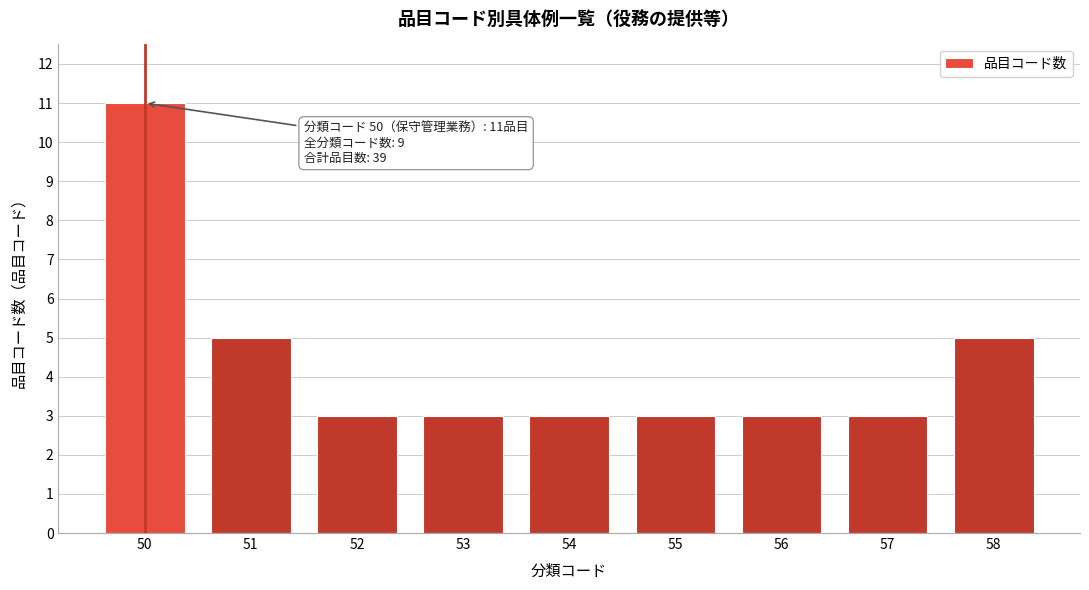

Reading left to right, transcribe all the data shown in this chart.

50=11	51=5	52=3	53=3	54=3	55=3	56=3	57=3	58=5